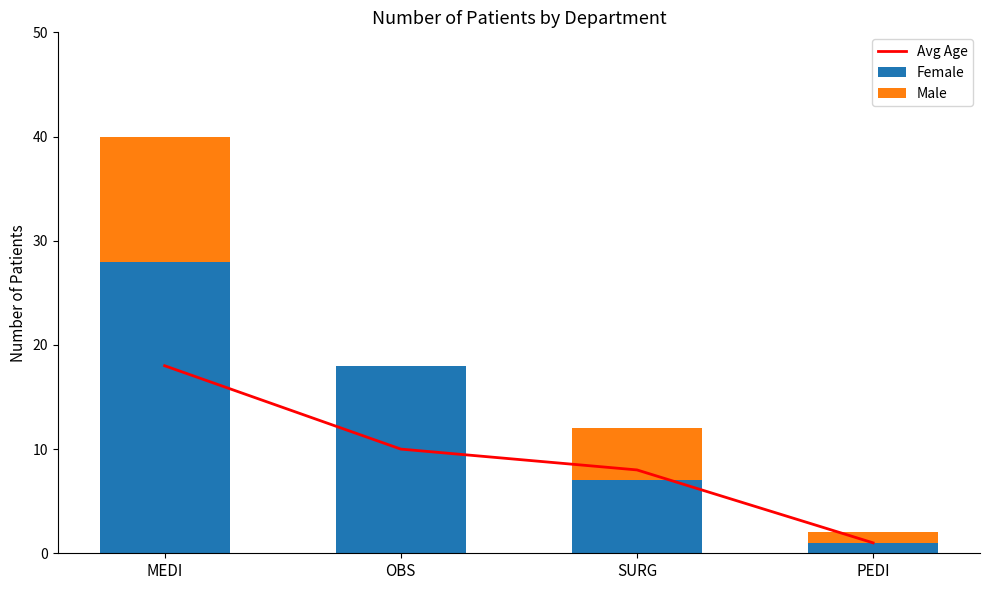

Which series has the widest spread of values?

Female